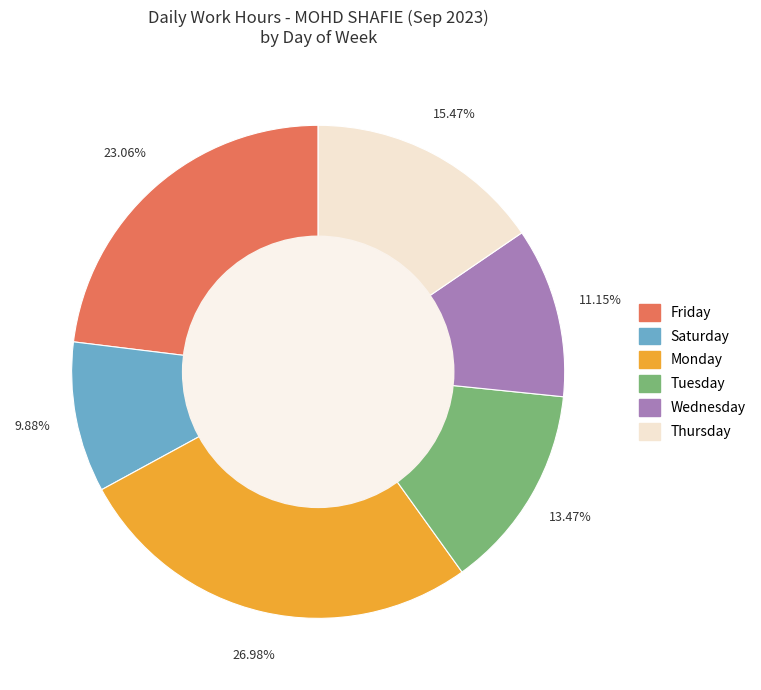

Does any single category account for the majority?

No